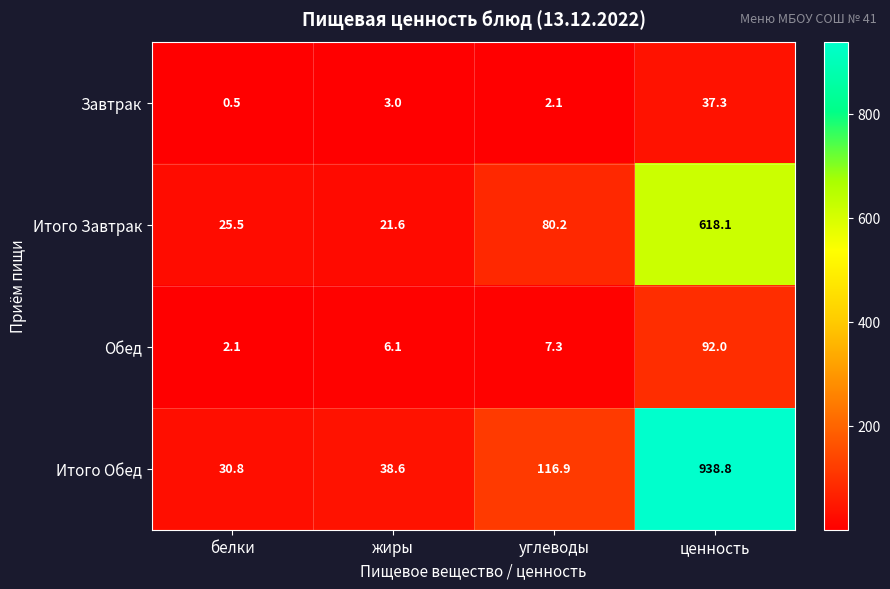

Count the number of data series in this chart.

4